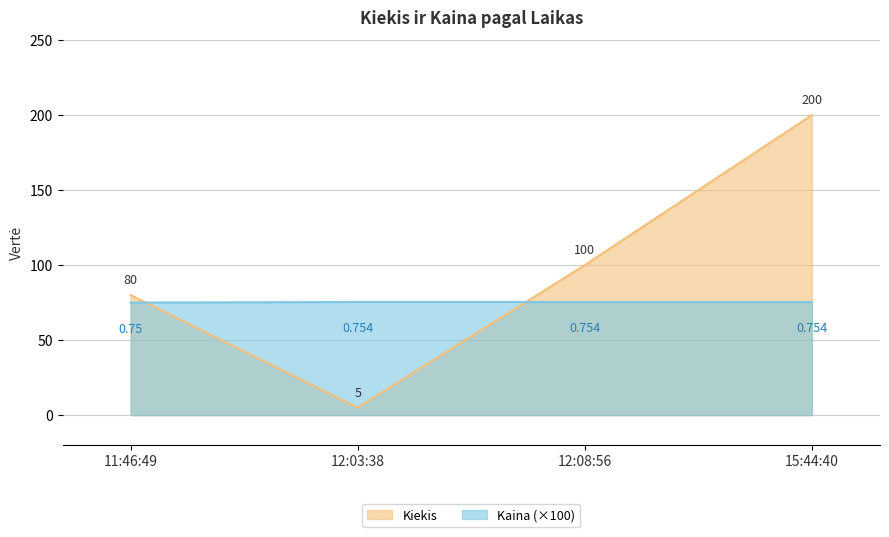

What is the smallest value displayed?

5.0